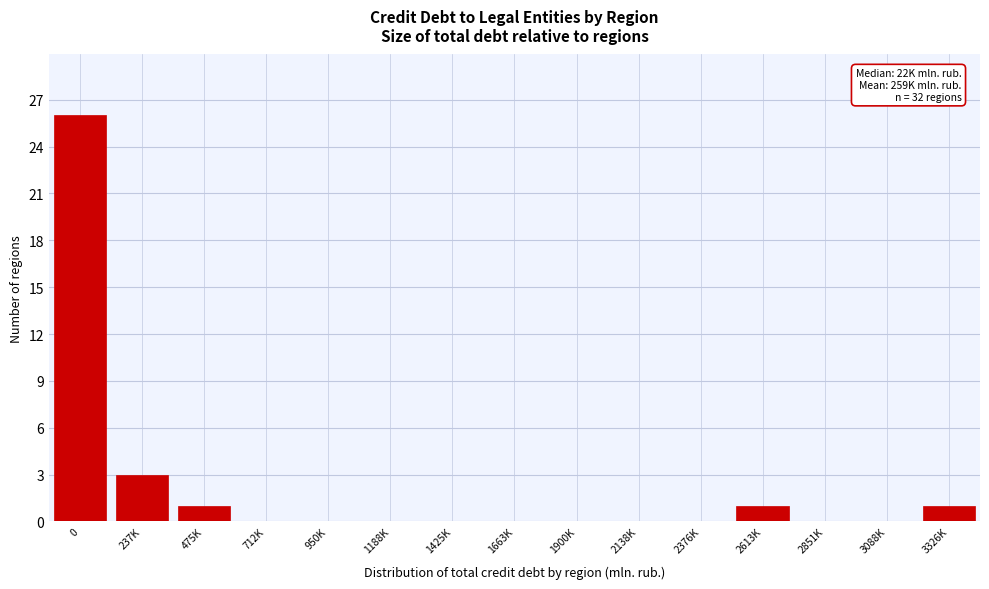

Reading right to left, extract all data points from this chart.

3326K=1	3088K=0	2851K=0	2613K=1	2376K=0	2138K=0	1900K=0	1663K=0	1425K=0	1188K=0	950K=0	712K=0	475K=1	237K=3	0=26